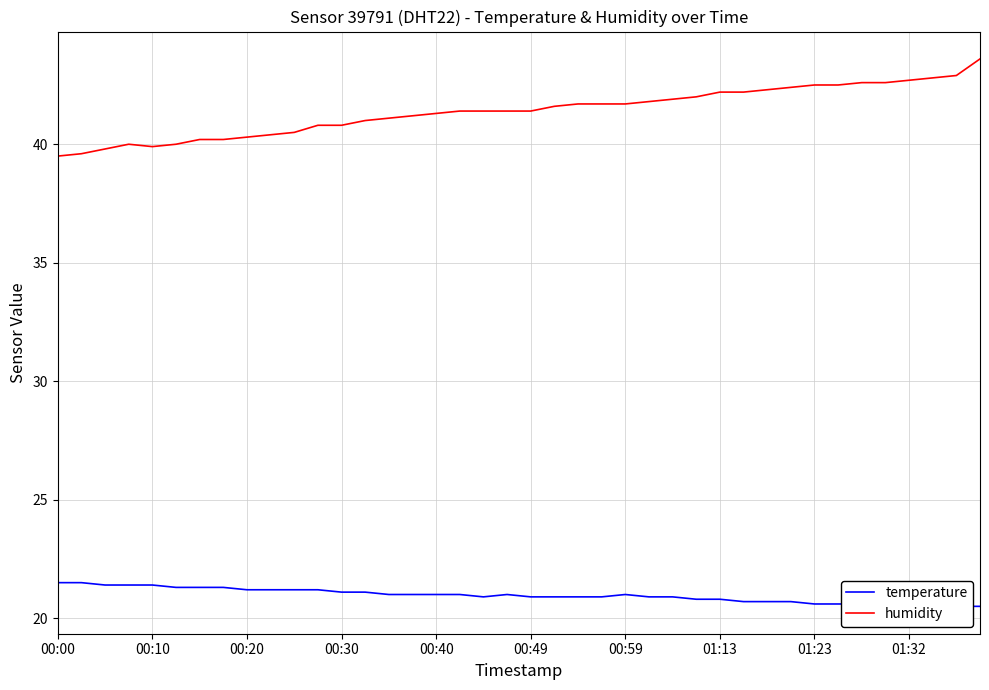

The value of temperature at 26 is 20.9. True or false?

True